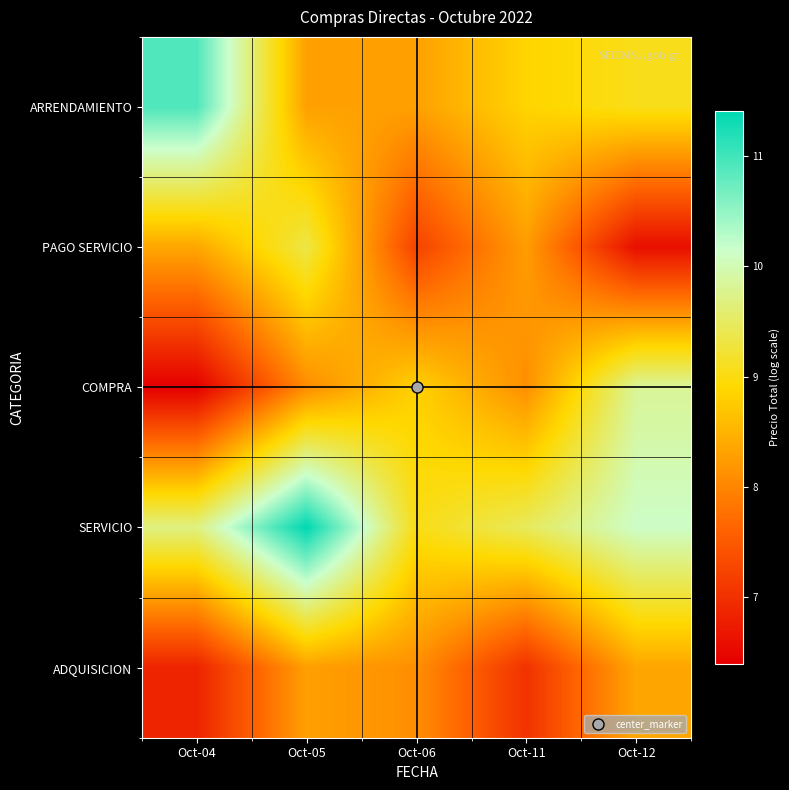

Which label corresponds to the smallest value in the chart?

Oct-04